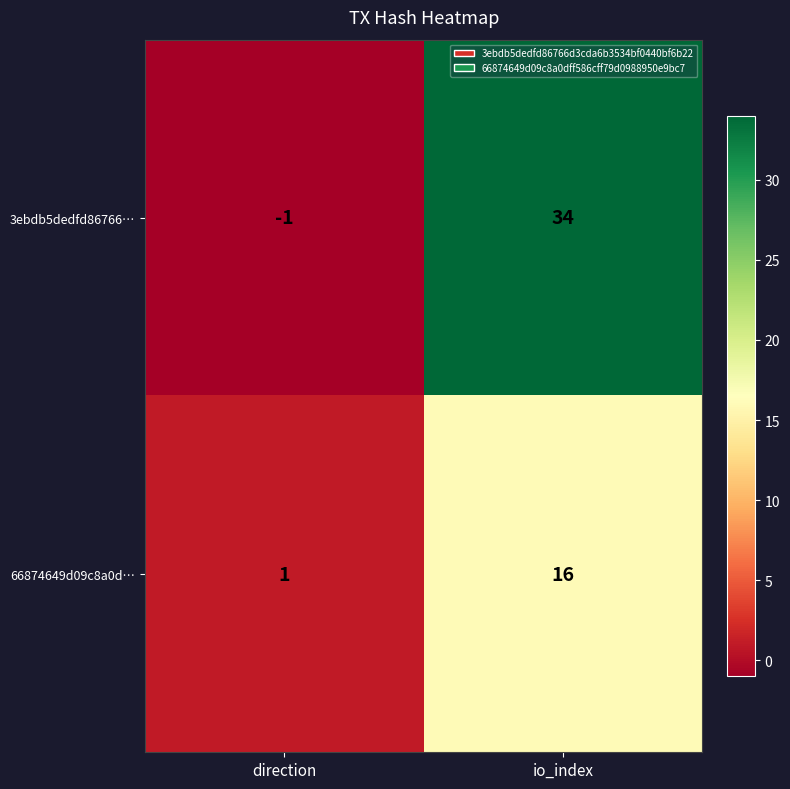

Where is 3ebdb5dedfd86766… nearest to the value 16?

direction